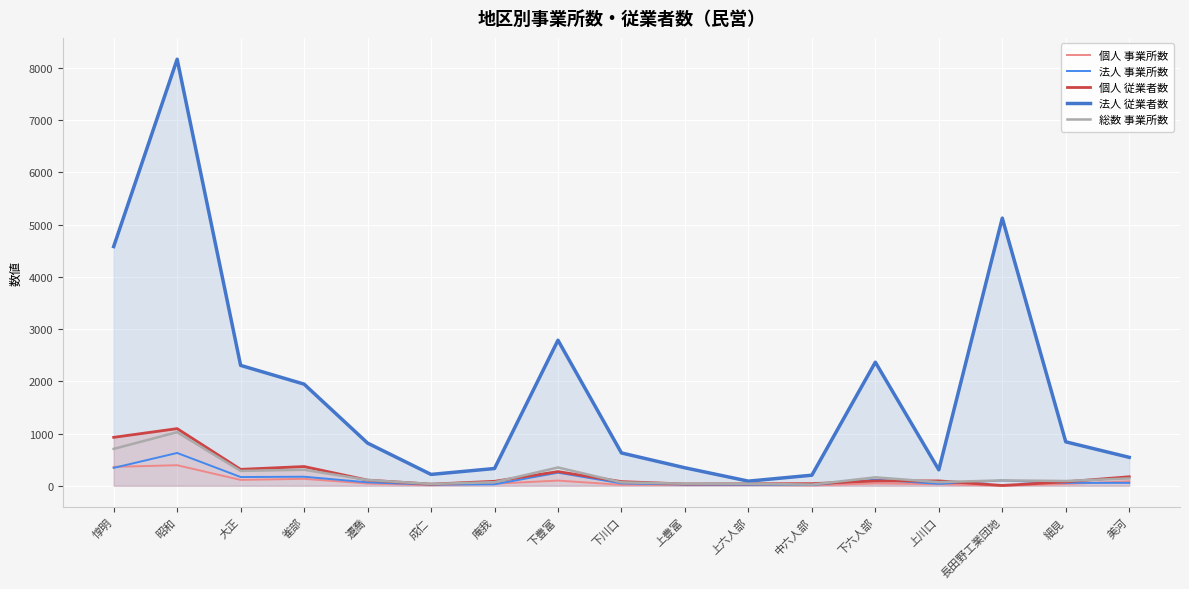

Reading left to right, extract all data points from this chart.

個人 事業所数: 惇明=363	昭和=394	大正=113	雀部=133	遷喬=43	成仁=12	庵我=40	下豊富=100	下川口=19	上豊富=17	上六人部=19	中六人部=7	下六人部=45	上川口=31	長田野工業団地=2	細見=35	美河=85
法人 事業所数: 惇明=343	昭和=629	大正=168	雀部=174	遷喬=66	成仁=23	庵我=29	下豊富=251	下川口=46	上豊富=23	上六人部=20	中六人部=15	下六人部=117	上川口=38	長田野工業団地=102	細見=56	美河=56
個人 従業者数: 惇明=928	昭和=1095	大正=315	雀部=369	遷喬=109	成仁=32	庵我=86	下豊富=272	下川口=80	上豊富=35	上六人部=38	中六人部=41	下六人部=93	上川口=94	長田野工業団地=6	細見=77	美河=173
法人 従業者数: 惇明=4582	昭和=8169	大正=2306	雀部=1947	遷喬=818	成仁=218	庵我=331	下豊富=2788	下川口=629	上豊富=345	上六人部=89	中六人部=203	下六人部=2367	上川口=306	長田野工業団地=5126	細見=842	美河=545
総数 事業所数: 惇明=707	昭和=1027	大正=285	雀部=307	遷喬=111	成仁=35	庵我=69	下豊富=351	下川口=66	上豊富=40	上六人部=39	中六人部=23	下六人部=162	上川口=70	長田野工業団地=104	細見=92	美河=142